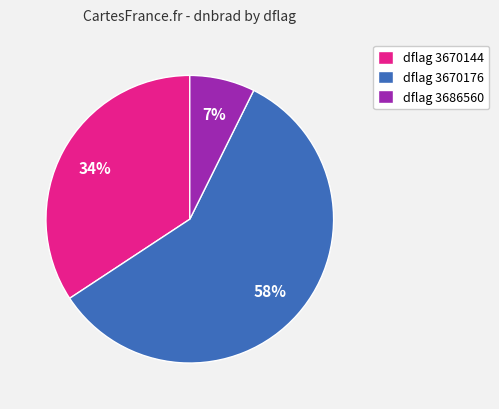

To the nearest percent, what is the difference between the dflag 3670144 and dflag 3686560 slice percentages?

27%